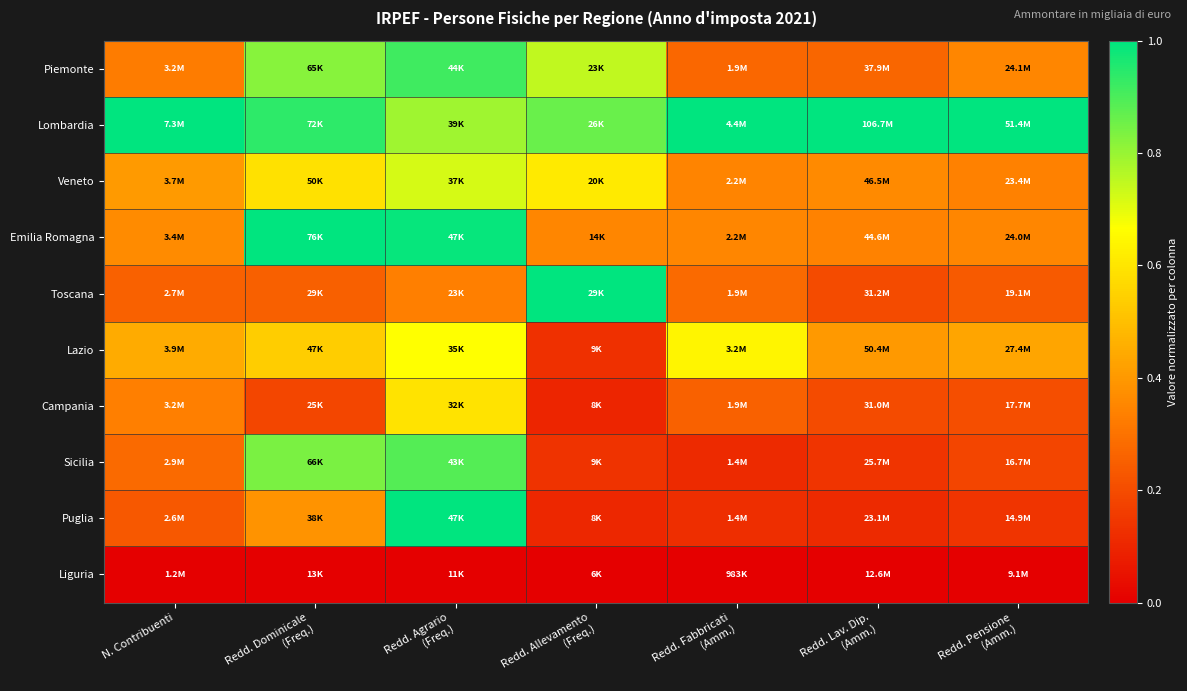

At which category is the sum across all series the highest?

Redd. Agrario
(Freq.)